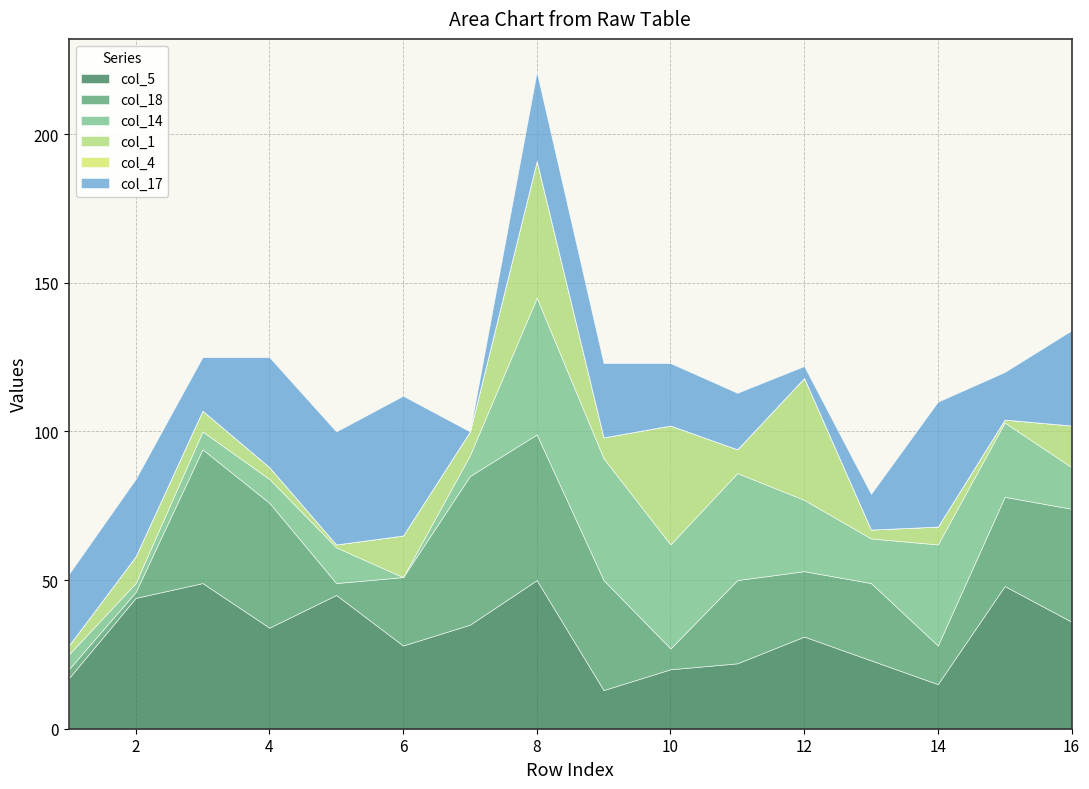

What is the spread (max minus min) of values at 4?

42